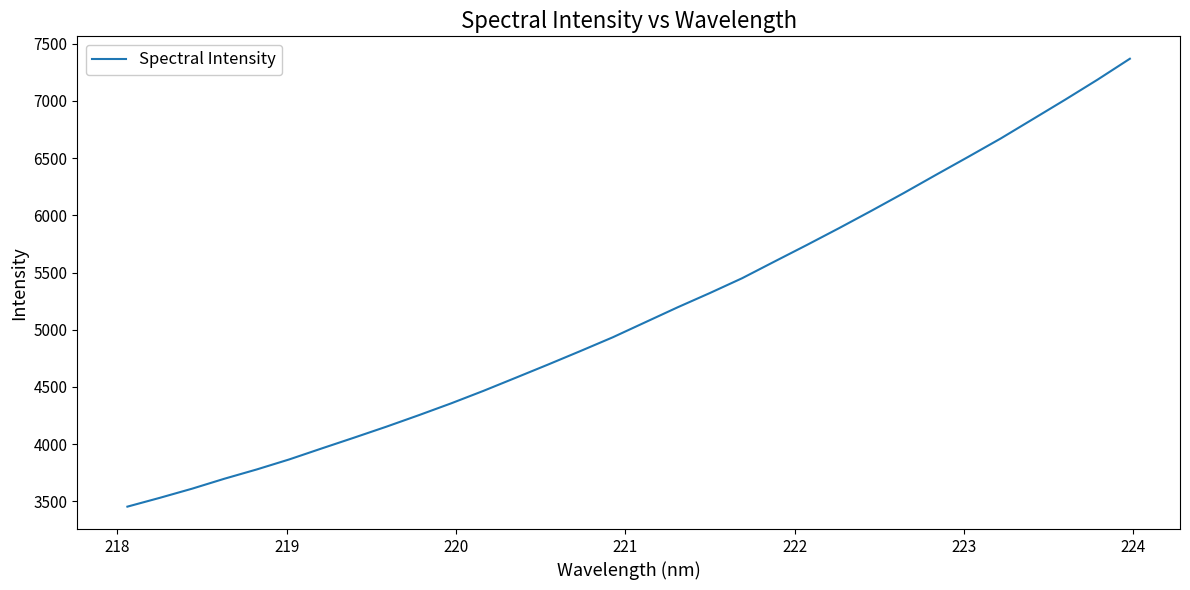

What is the difference between the maximum and minimum values?

3914.6